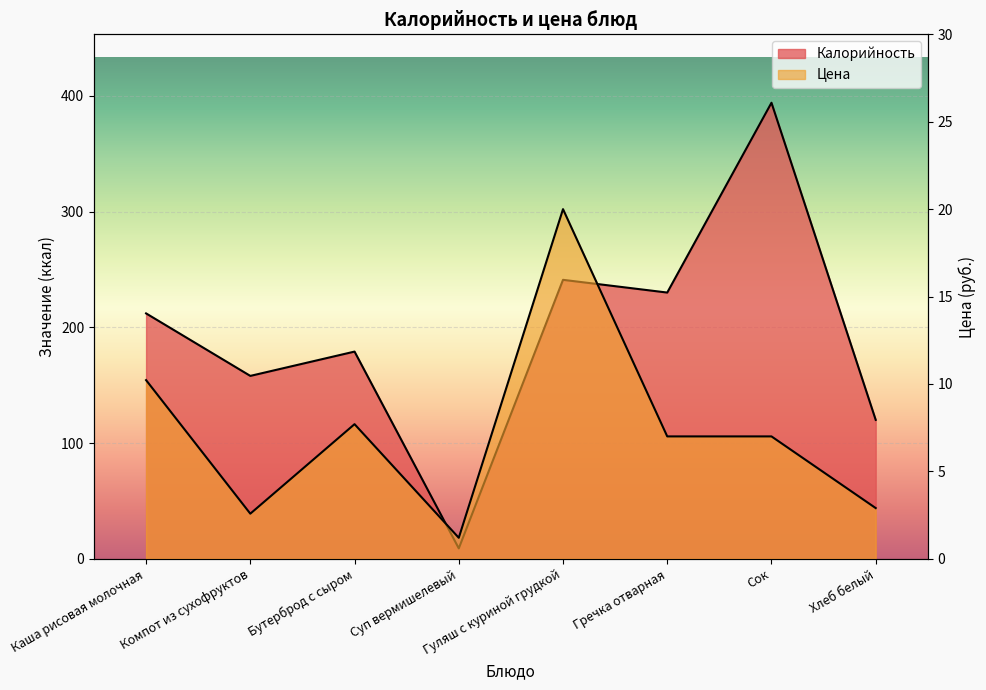

The Цена series shows 1.2 at Суп вермишелевый. True or false?

True